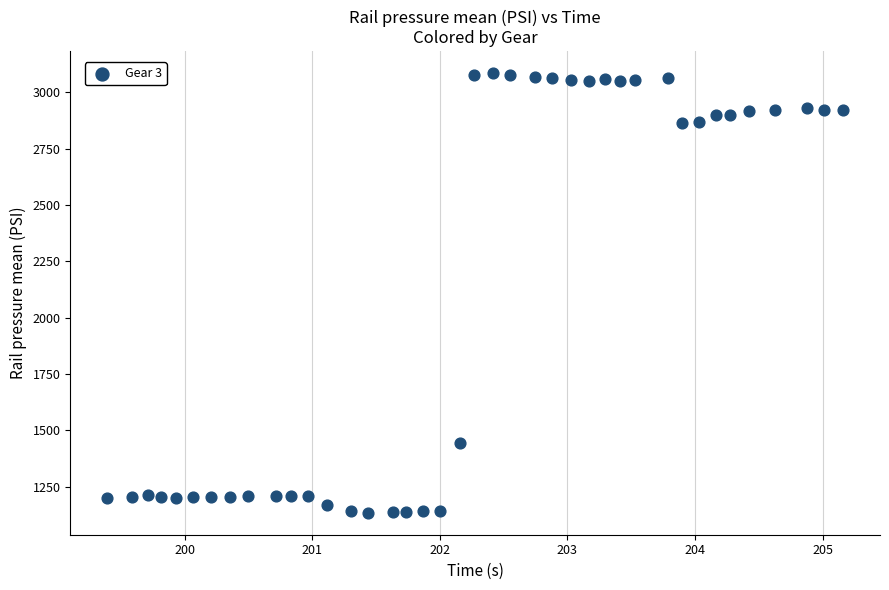

What is the range of X values (max minus min)?

5.8